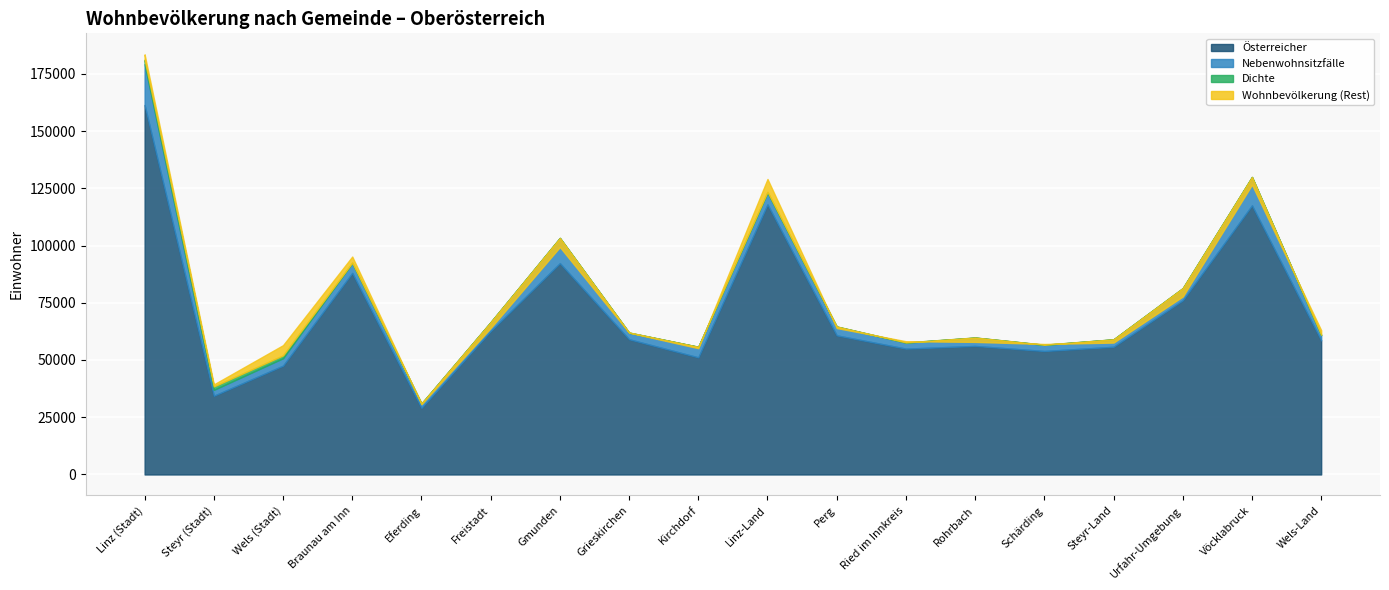

Read the Österreicher value at Steyr-Land.

55771.0